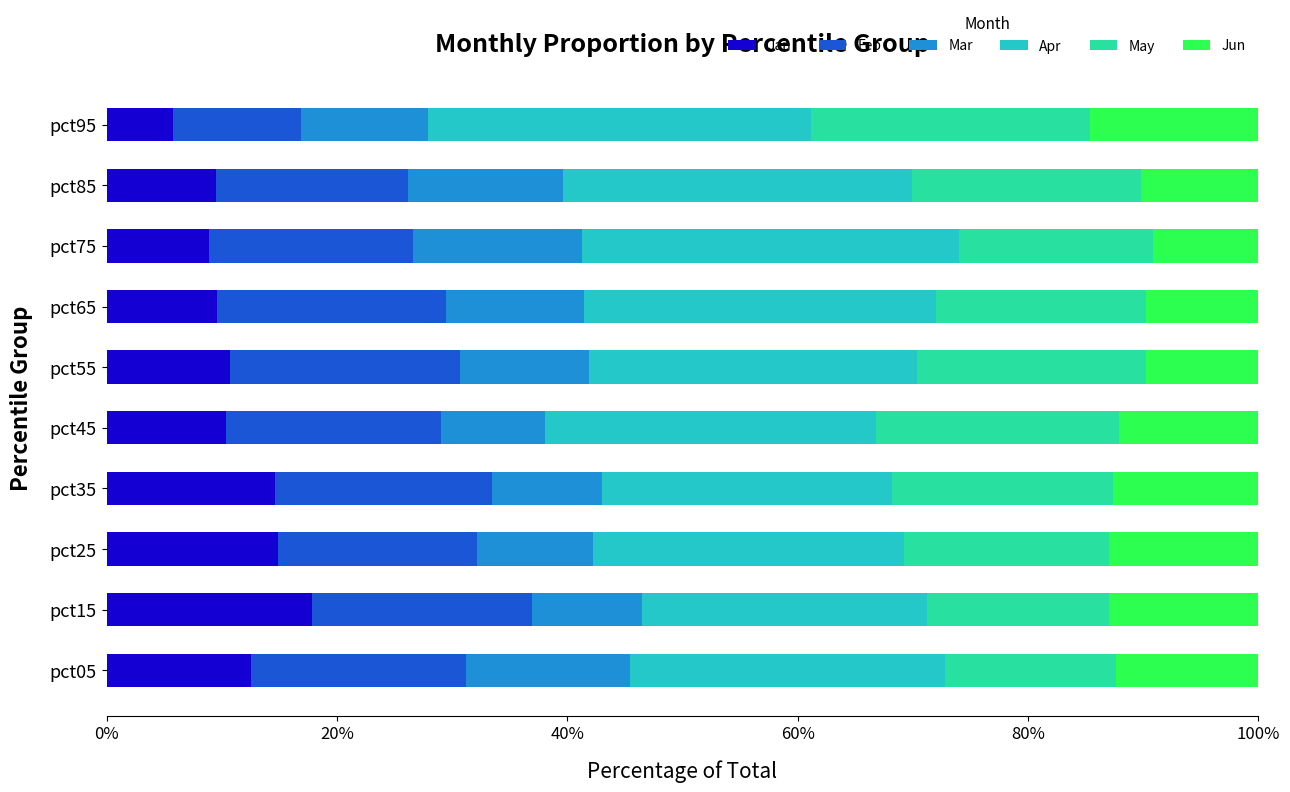

What are all the series names shown in the legend?

Jan, Feb, Mar, Apr, May, Jun